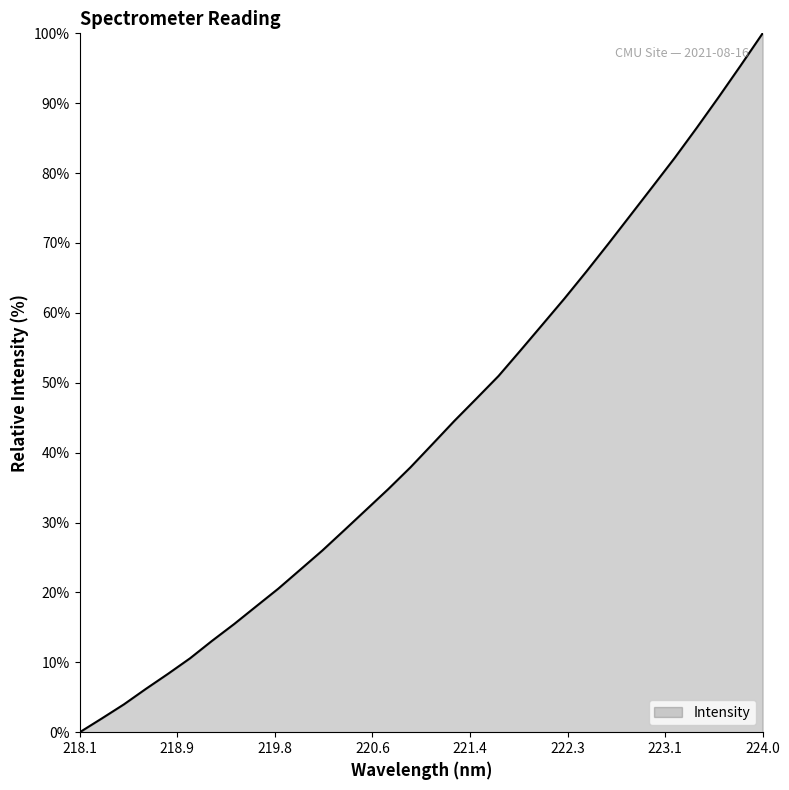

How many values are above zero?

31